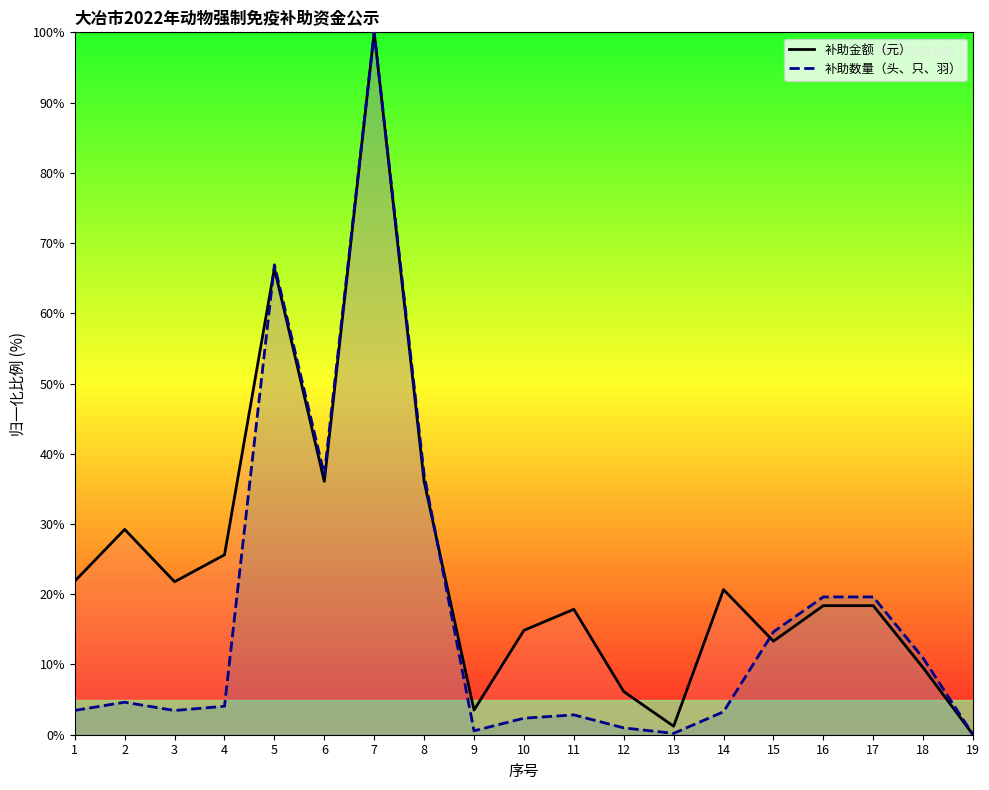

Rank the series by their average value, from lowest to highest.

补助数量（头、只、羽）, 补助金额（元）